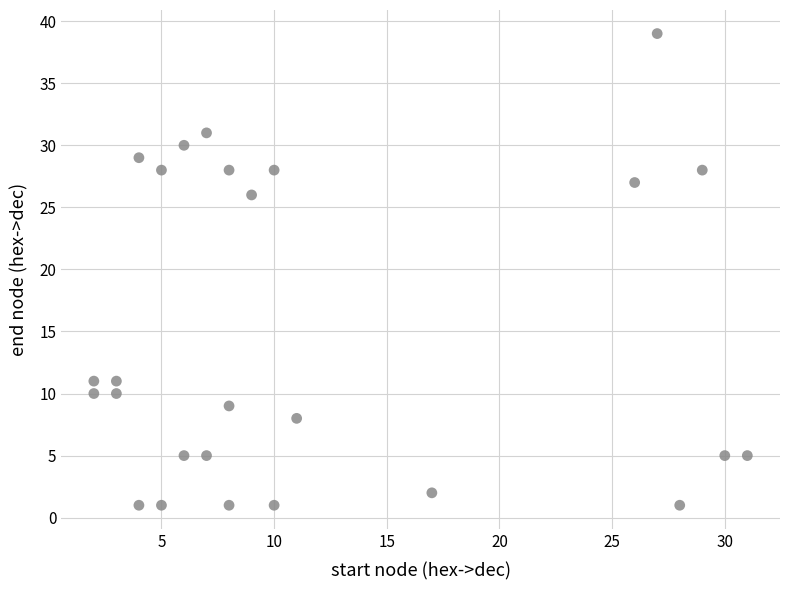

What is the range of X values (max minus min)?

29